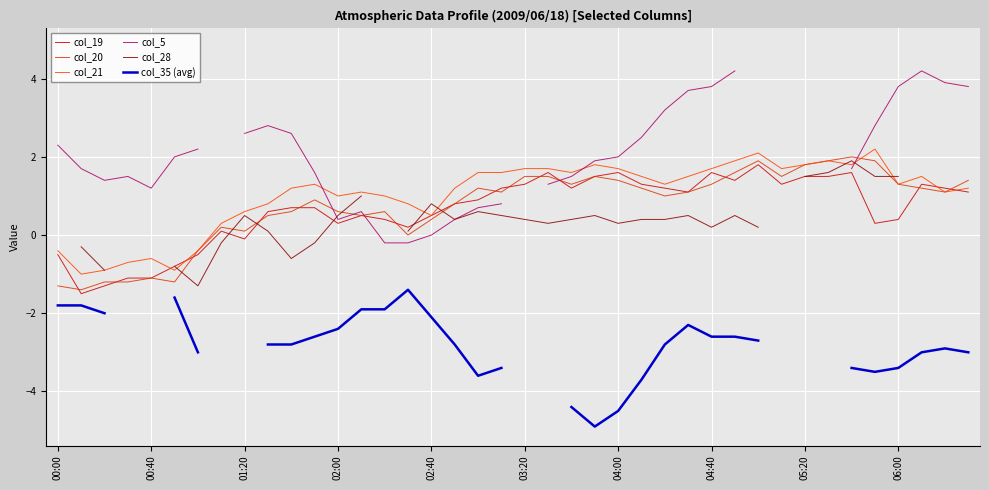

Rank the series at 19 from highest to lowest value.

col_21, col_19, col_20, col_5, col_28, col_35 (avg)